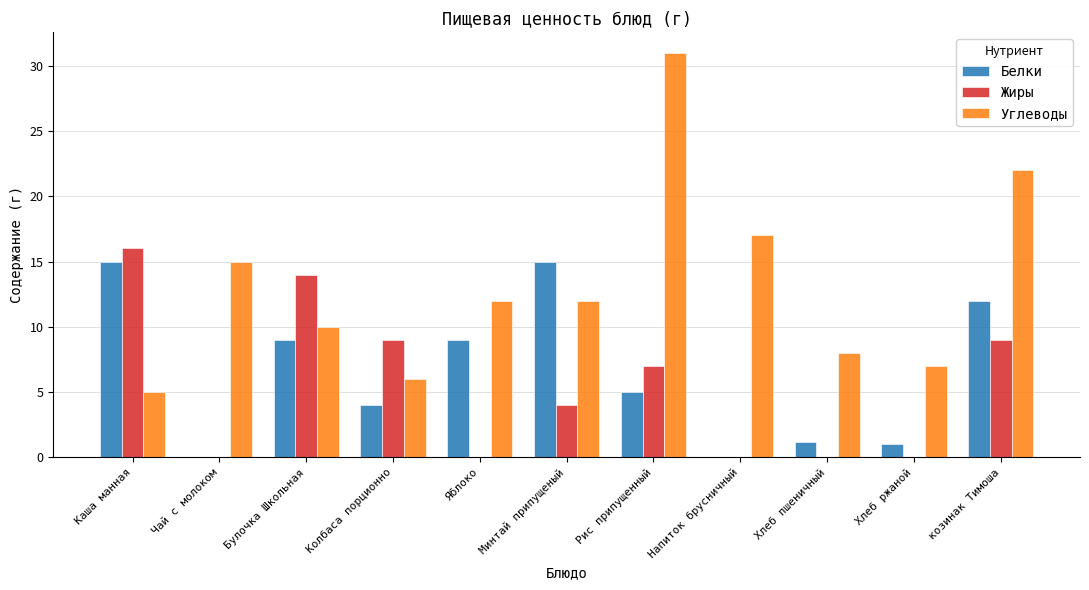

The Углеводы series shows 3.4 at Хлеб пшеничный. True or false?

False